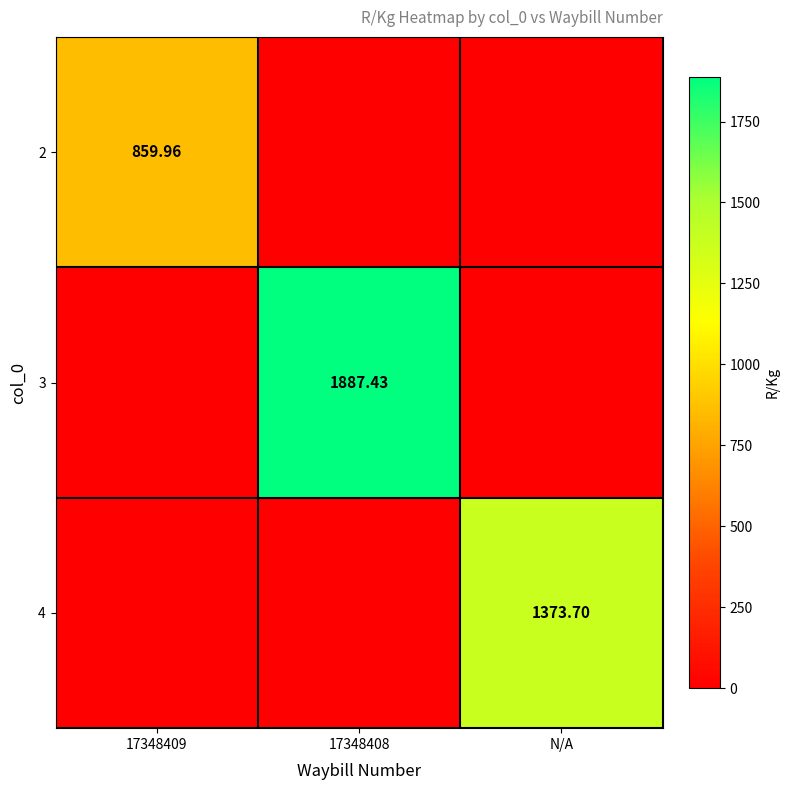

List the labels in order of 3 value, largest first.

17348408, 17348409, N/A